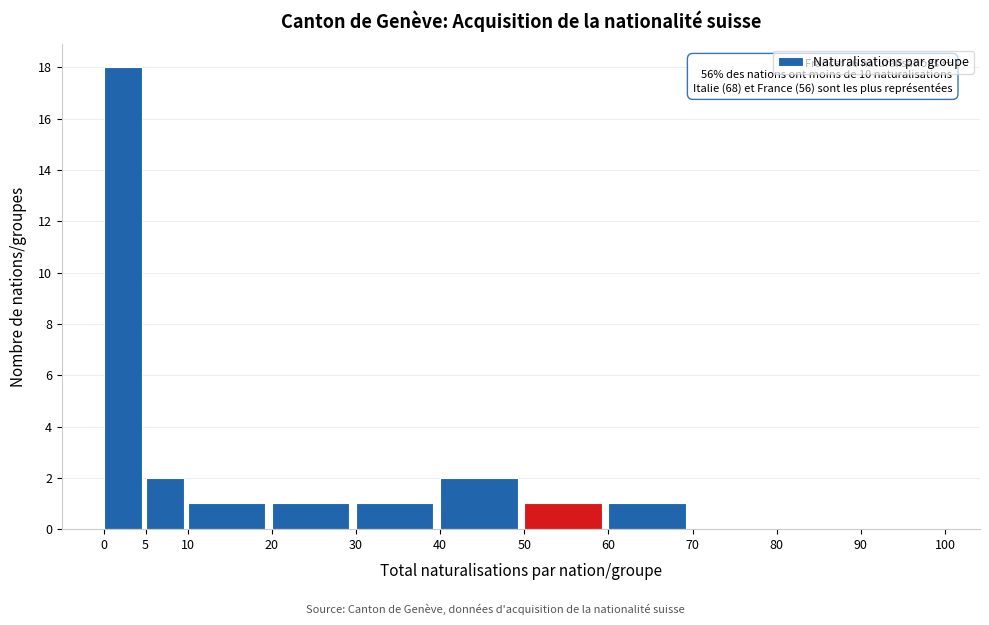

Reading left to right, what are all the values shown in this chart?

0=18	5=2	10=1	20=1	30=1	40=2	50=1	60=1	70=0	80=0	90=0